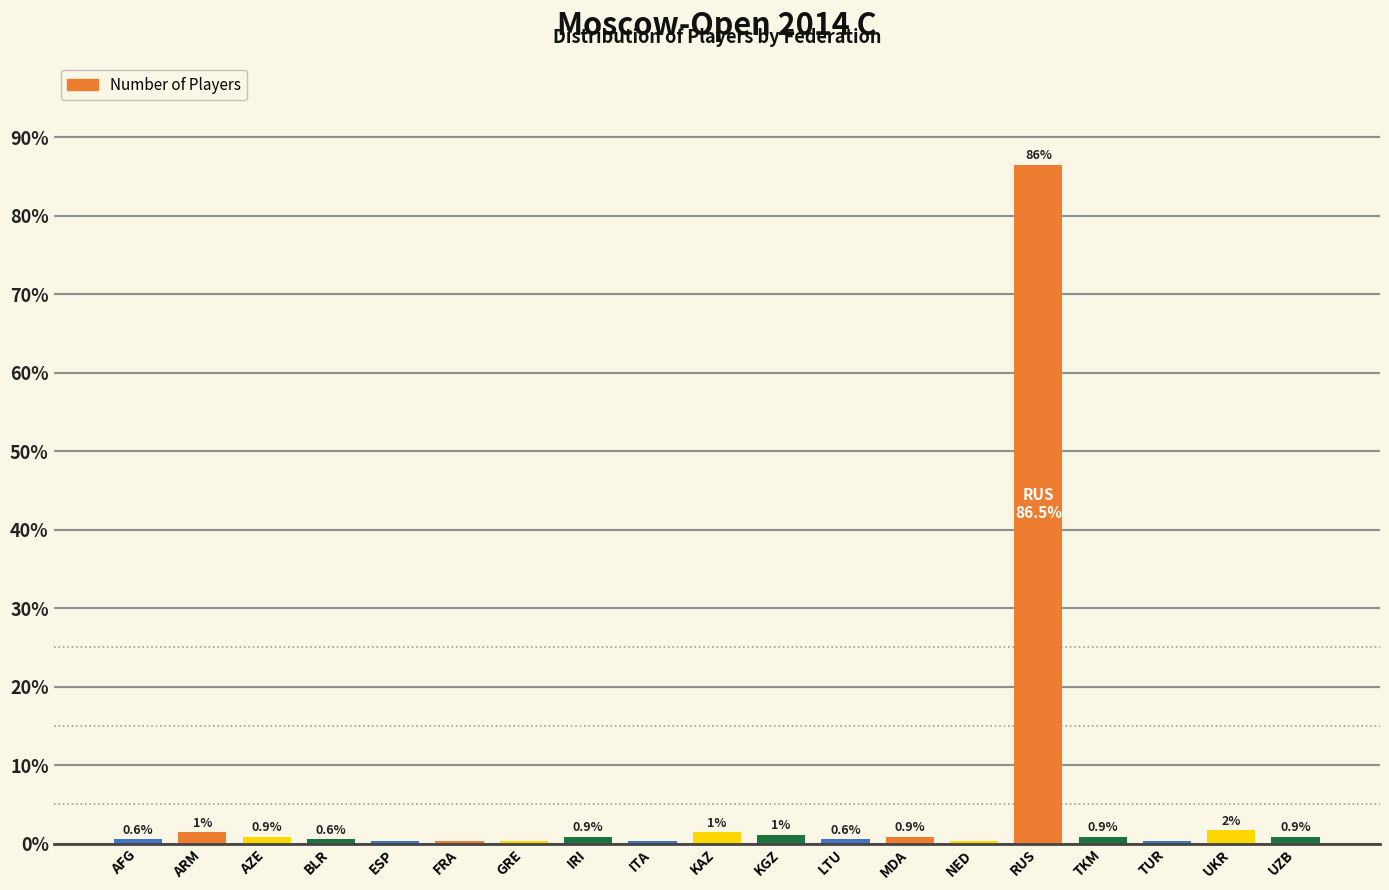

At which category does the chart reach its peak across all series?

RUS